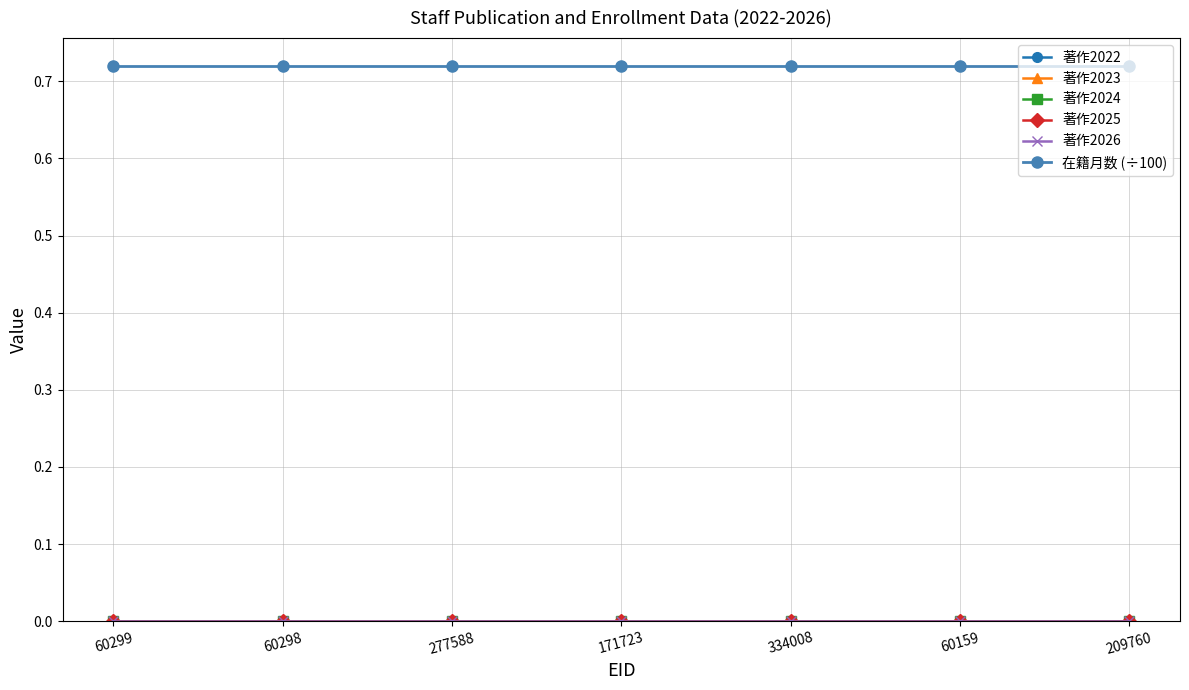

True or false: 著作2022 and 著作2025 intersect in this chart.

False